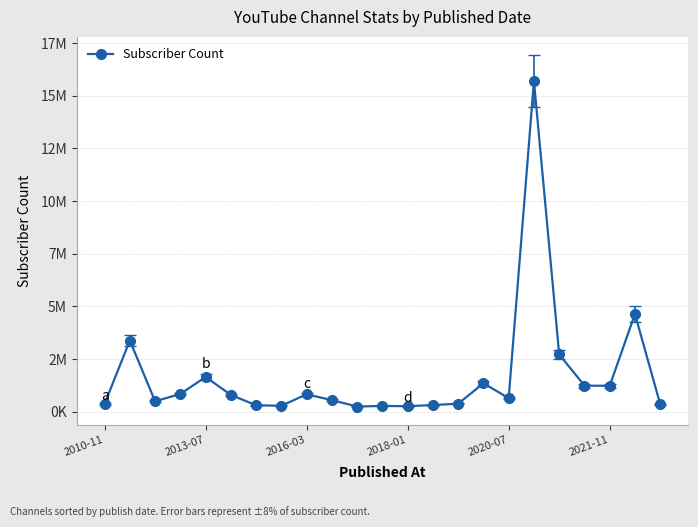

Rank the categories by value from highest to lowest.

17, 21, 2013-07, 18, 2020-07, 15, 19, 20, 2018-01, 8, 2021-11, 16, 9, 2016-03, 14, 2010-11, 22, 13, 6, 7, 11, 12, 10